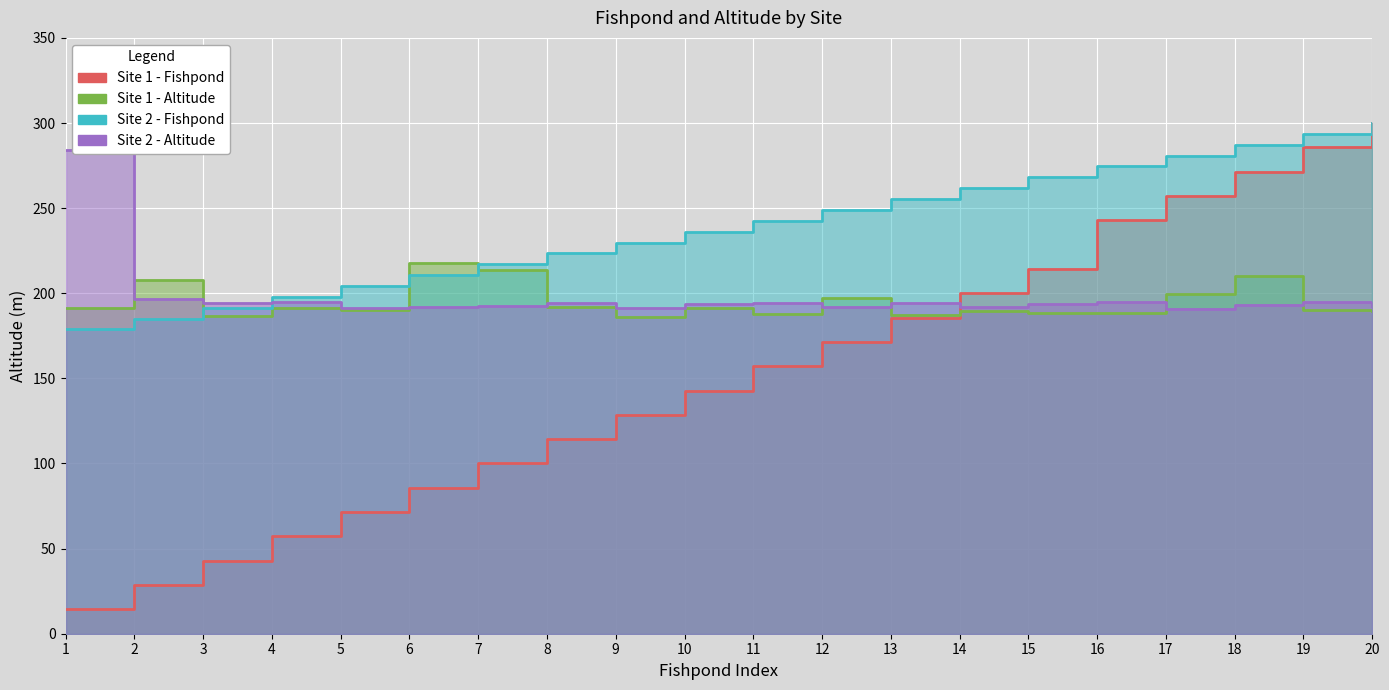

The Site 1 - Altitude series shows 249.4 at 5. True or false?

False